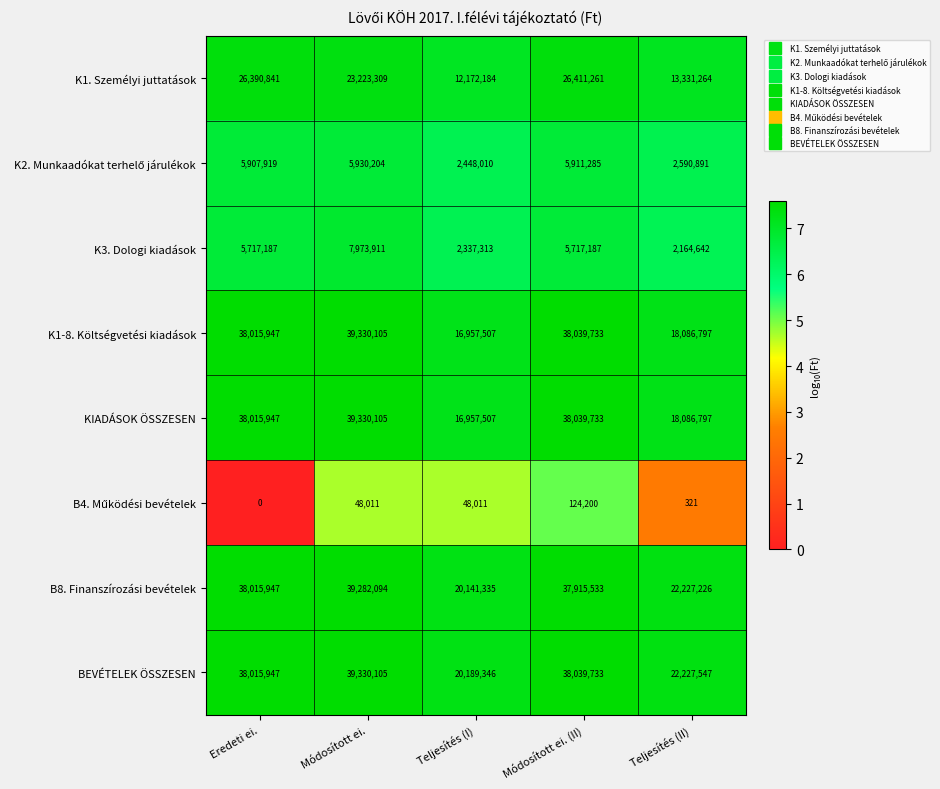

What is the difference between the maximum and minimum values in the K1. Személyi juttatások series?

14239077